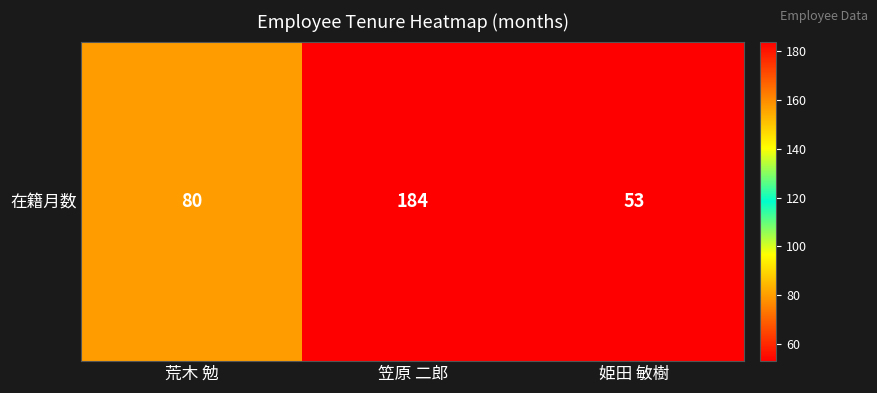

What is the approximate value at 姫田 敏樹?

53